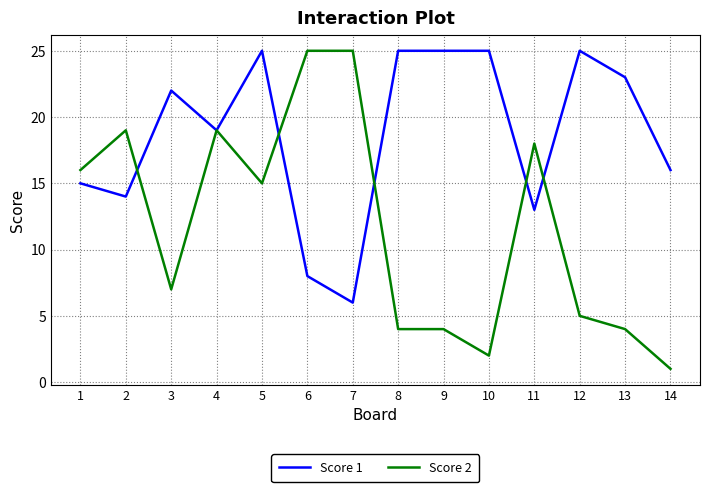

What is the total value across all series at 5?

40